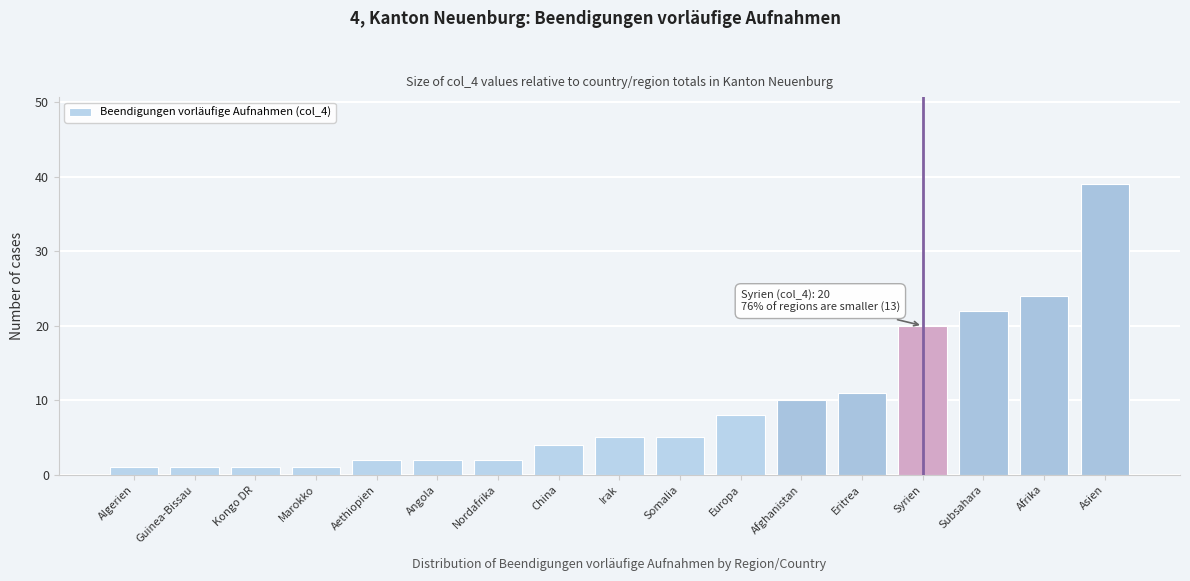

Reading right to left, what are all the values shown in this chart?

Asien=39	Afrika=24	Subsahara=22	Syrien=20	Eritrea=11	Afghanistan=10	Europa=8	Somalia=5	Irak=5	China=4	Nordafrika=2	Angola=2	Aethiopien=2	Marokko=1	Kongo DR=1	Guinea-Bissau=1	Algerien=1